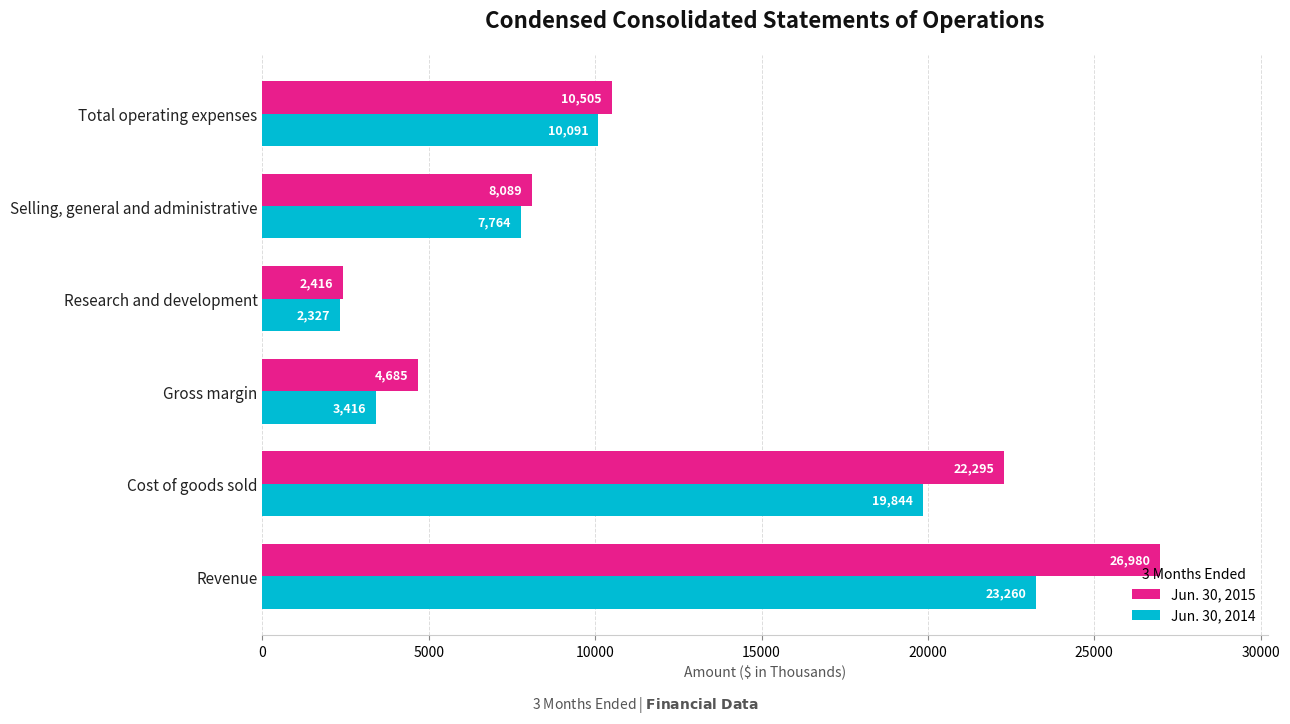

Is it true that Jun. 30, 2015 equals 22295 at Cost of goods sold?

True